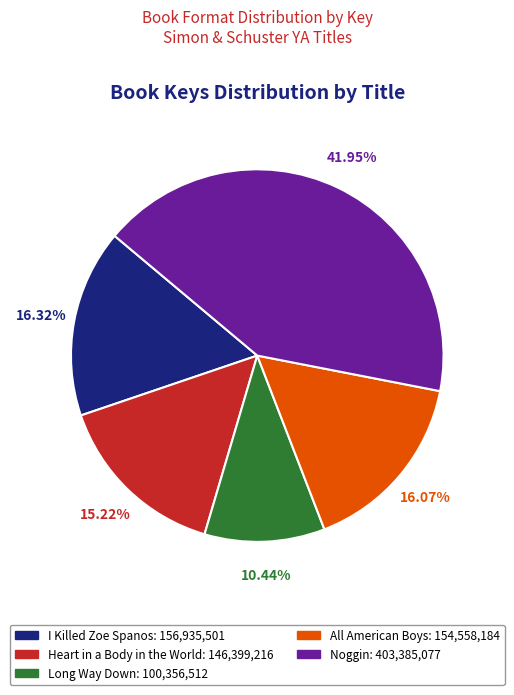

To the nearest percent, what percentage of the pie is Noggin?

42%